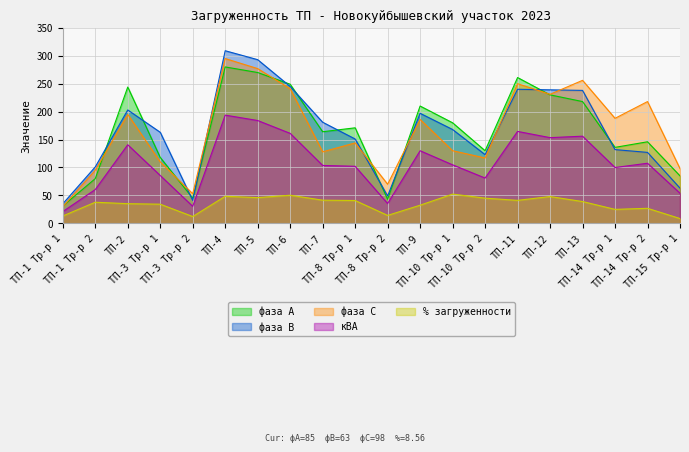

Reading left to right, list all the values displayed in this chart.

фаза А: 31.0	80.0	244.0	118.0	45.0	280.0	270.0	249.0	164.0	171.0	43.0	210.0	180.0	130.0	261.0	230.0	218.0	136.0	146.0	85.0
фаза В: 35.0	101.0	203.0	163.0	41.0	309.0	293.0	245.0	181.0	151.0	49.0	197.0	168.0	123.0	240.0	239.0	238.0	132.0	127.0	63.0
фаза С: 30.0	95.0	195.0	110.0	53.0	295.0	277.0	241.0	128.0	144.0	70.0	186.0	130.0	117.0	250.0	231.0	256.0	188.0	218.0	98.0
кВА: 21.0	60.5	140.7	85.7	30.5	193.7	184.1	161.1	103.7	102.1	35.5	129.9	104.8	81.1	164.6	153.4	156.0	99.9	107.6	53.9
% загруженности: 13.2	37.8	35.2	34.3	12.2	48.4	46.0	50.3	41.5	40.9	14.2	32.5	52.4	45.0	41.1	47.9	39.0	25.0	26.9	8.6